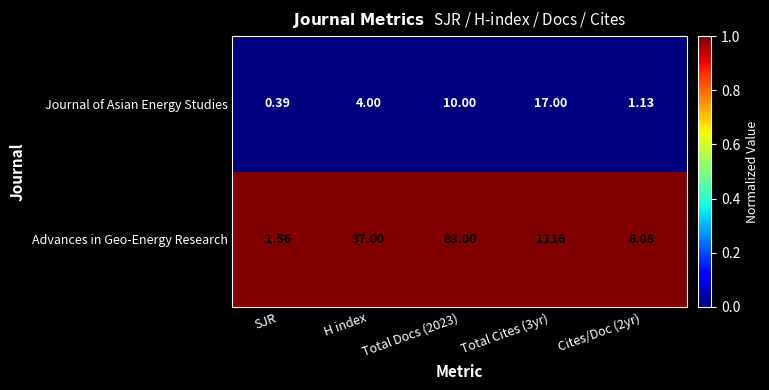

At which category does the chart reach its minimum across all series?

SJR